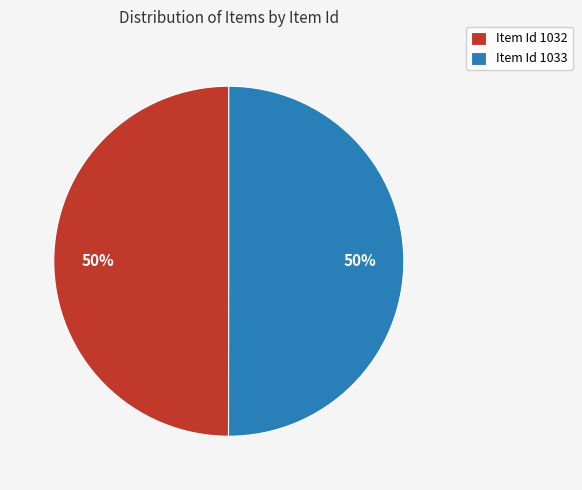

The Item Id 1032 slice represents 38% of the pie. True or false?

False